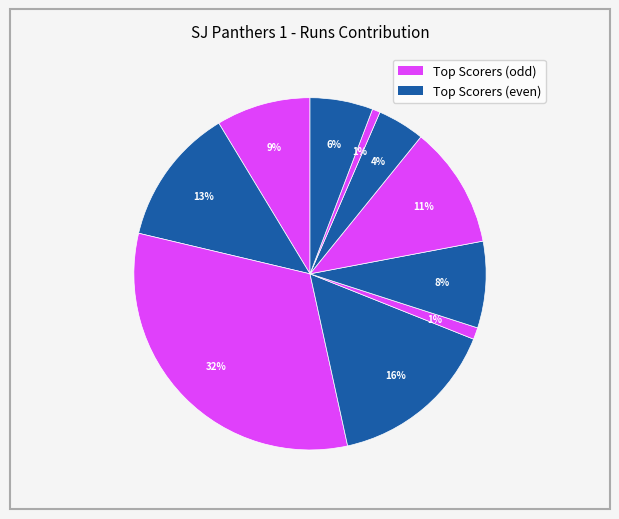

How many segments does this pie chart have?

10